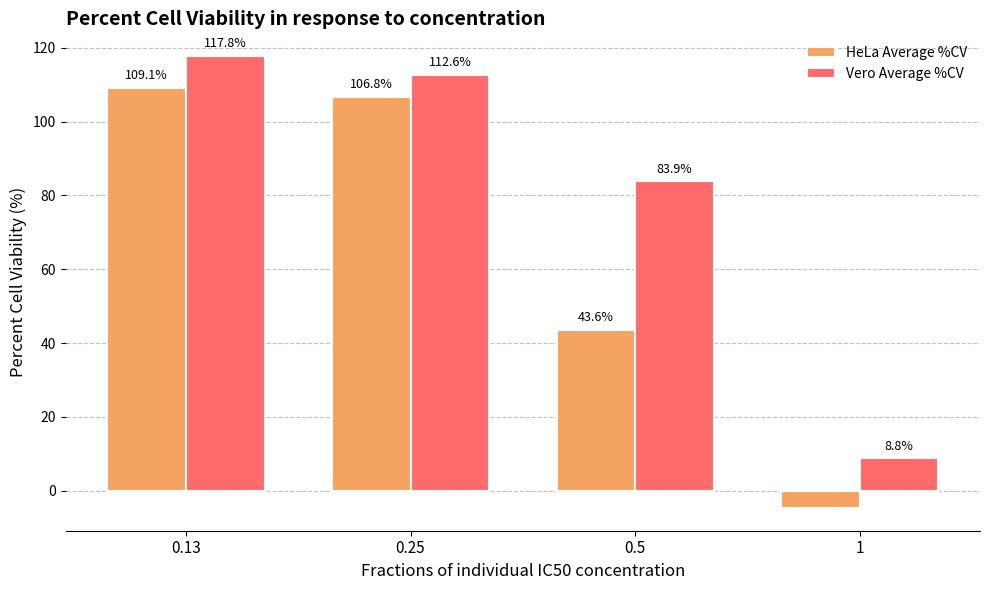

What is the value of the Vero Average %CV bar at the 2nd from the left?

112.6